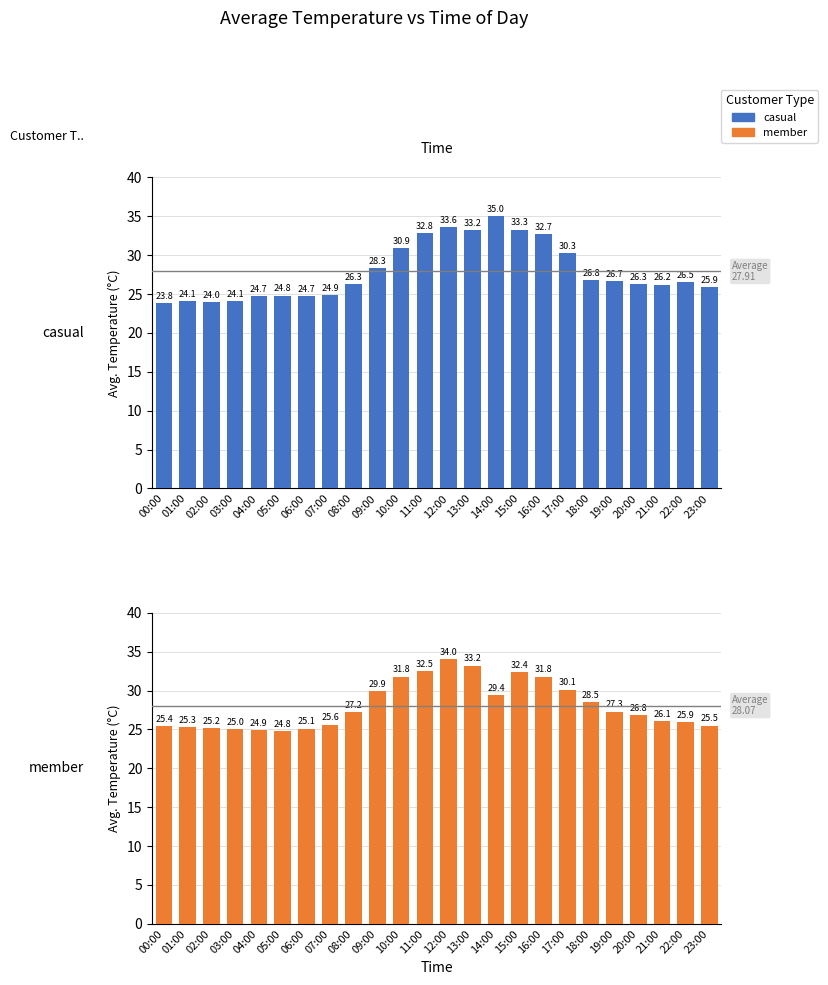

At which label does casual first exceed 26?

08:00